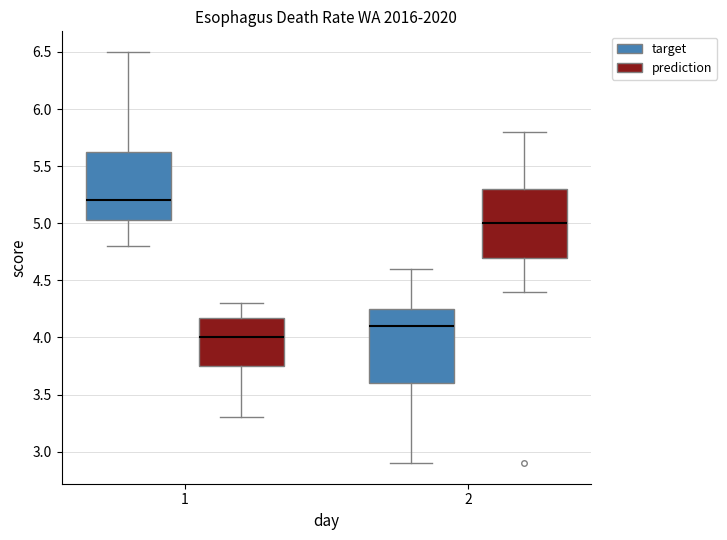

Which box has the highest median line?

1 (target)